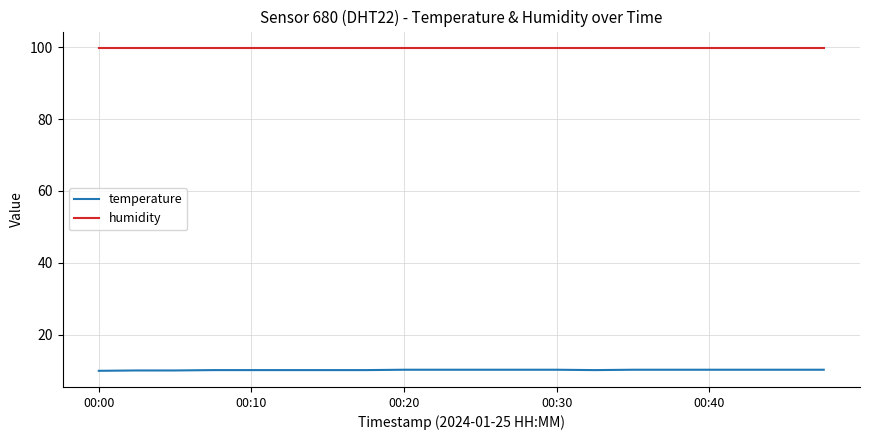

What is the highest value of the temperature series?

10.2